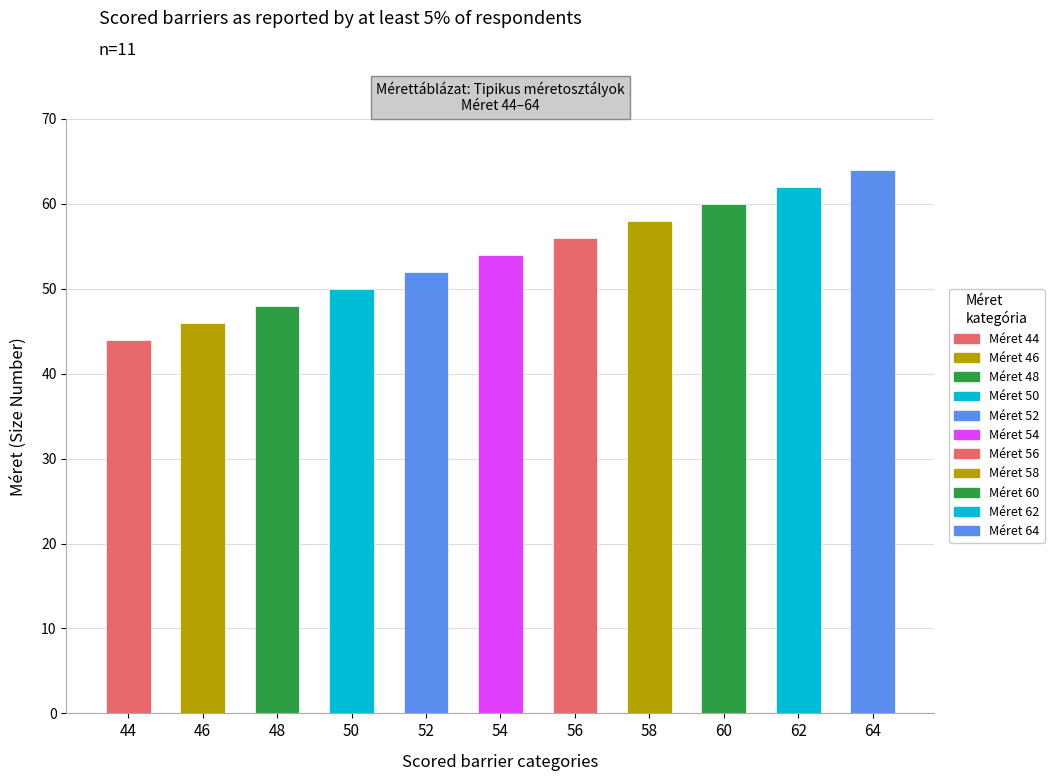

List the labels in order of value, largest first.

64, 62, 60, 58, 56, 54, 52, 50, 48, 46, 44